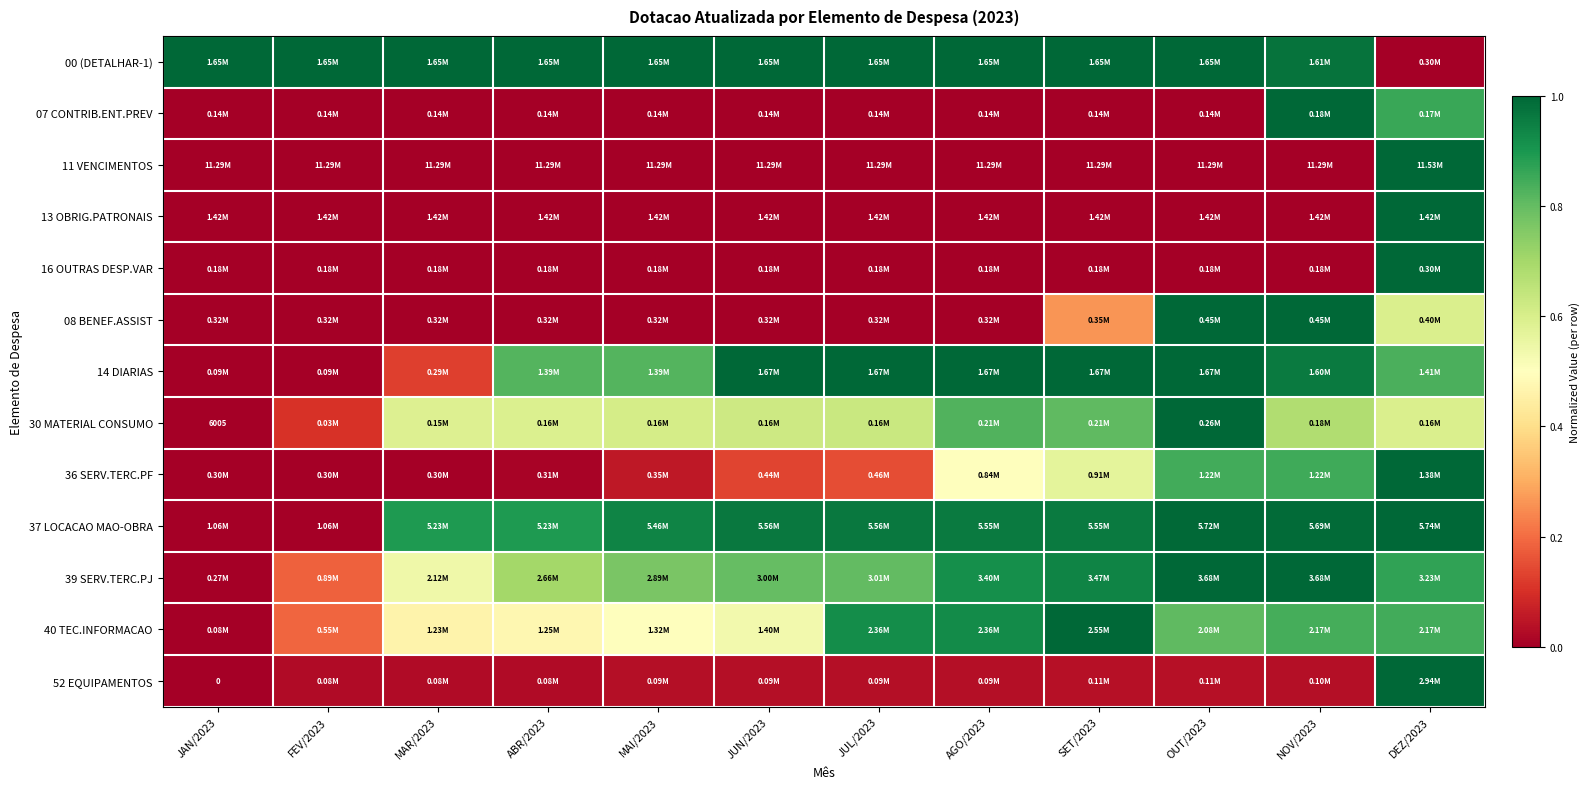

The 16 OUTRAS DESP.VAR series shows -0.6 at SET/2023. True or false?

False